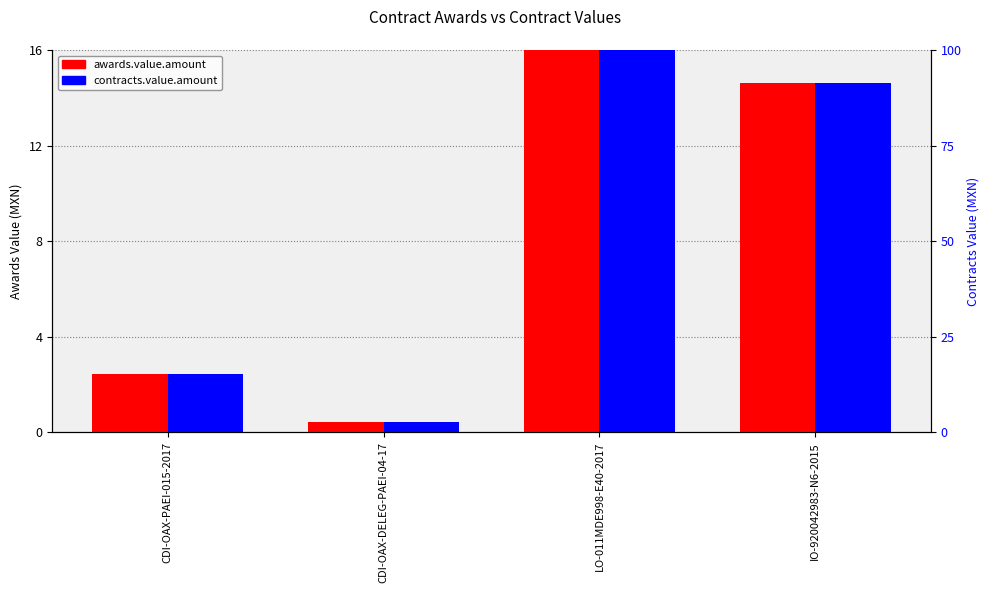

At which category is the sum across all series the highest?

LO-011MDE998-E40-2017